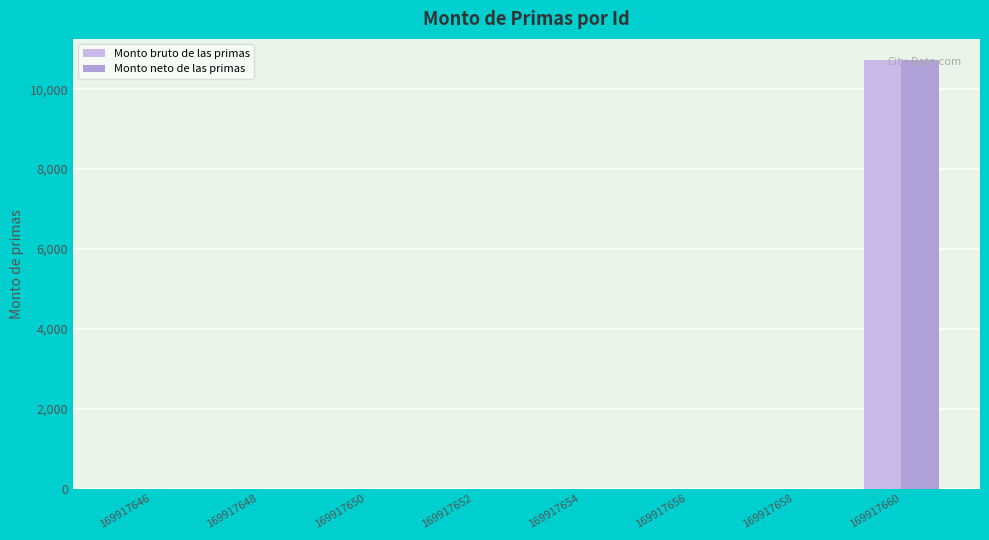

Reading left to right, extract all data points from this chart.

Monto bruto de las primas: 169917646=0.0	169917648=0.0	169917650=0.0	169917652=0.0	169917654=0.0	169917656=0.0	169917658=0.0	169917660=10723.6
Monto neto de las primas: 169917646=0.0	169917648=0.0	169917650=0.0	169917652=0.0	169917654=0.0	169917656=0.0	169917658=0.0	169917660=10723.6